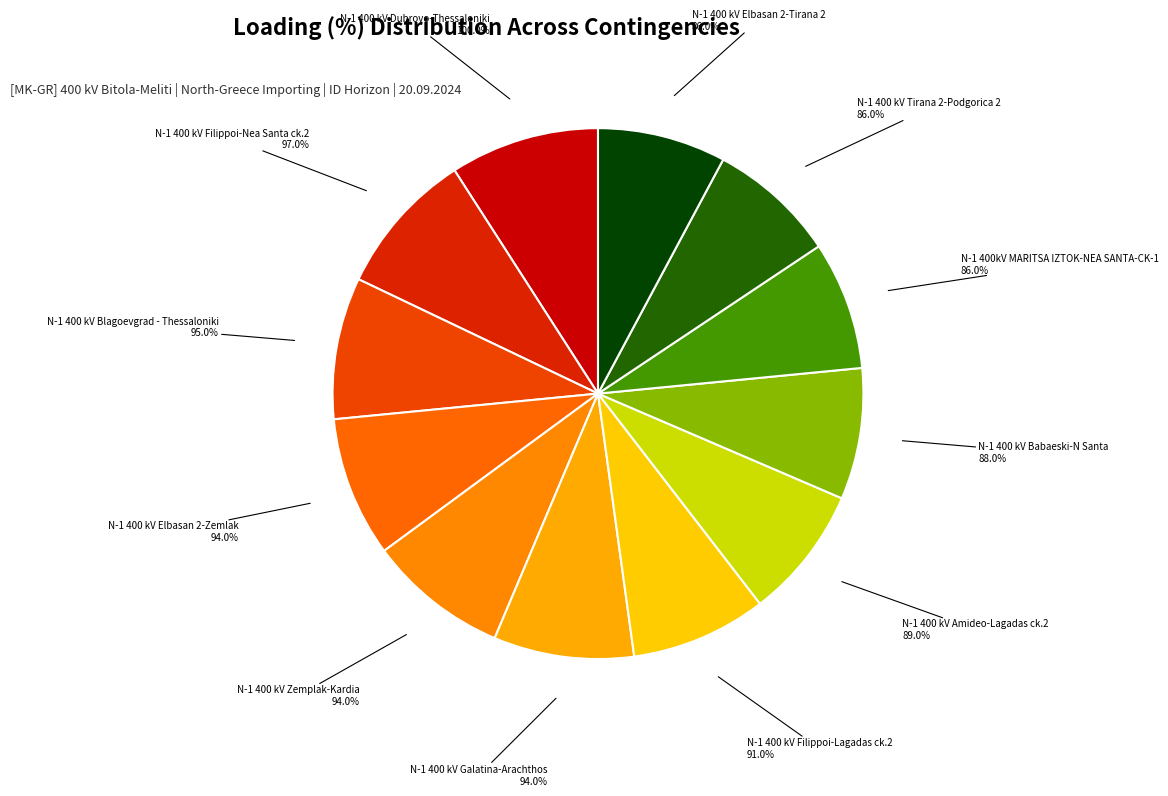

What percentage is NOT represented by N-1 400 kV Babaeski-N Santa?

92.0%